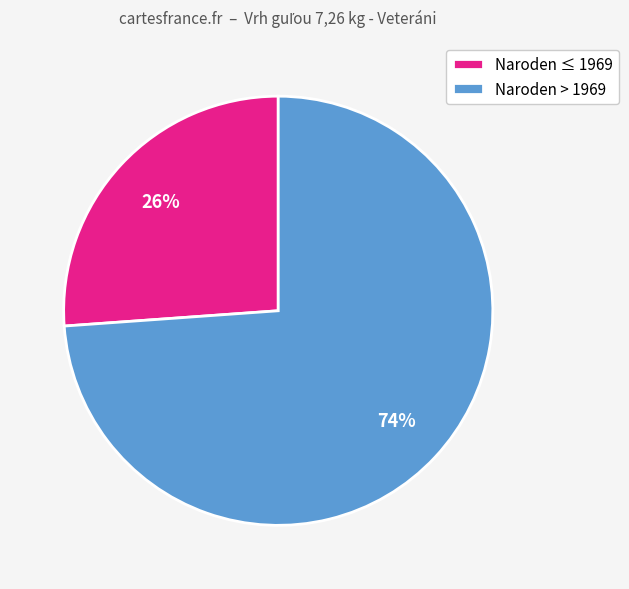

Is Naroden ≤ 1969 the majority of the pie?

No